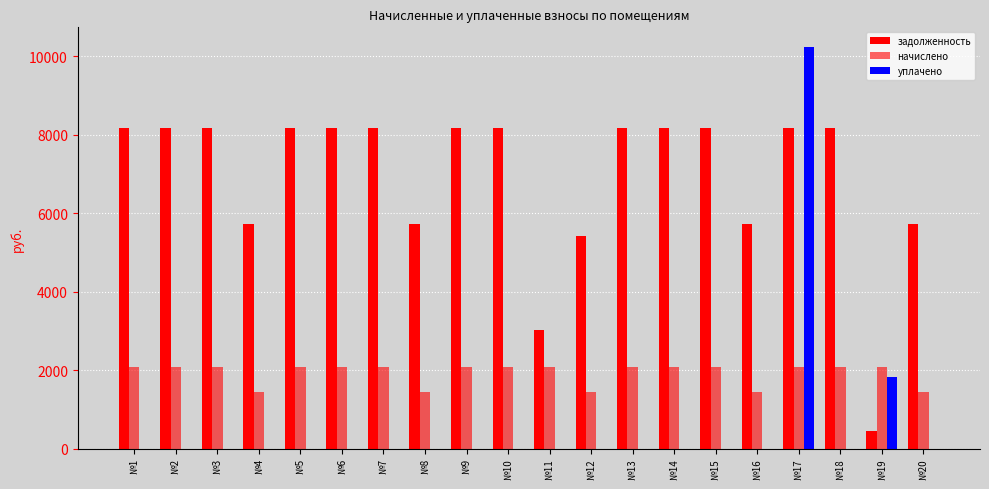

Which has a higher value, №8 or №7?

№7